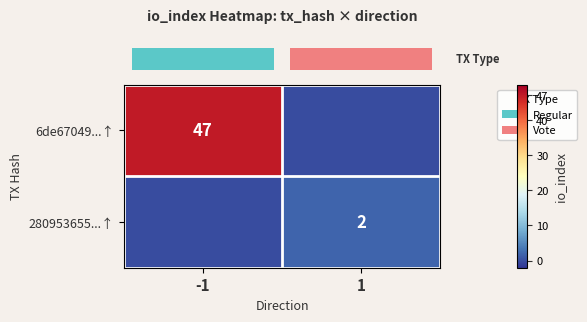

The value of row_1 at 1 is 2. True or false?

True